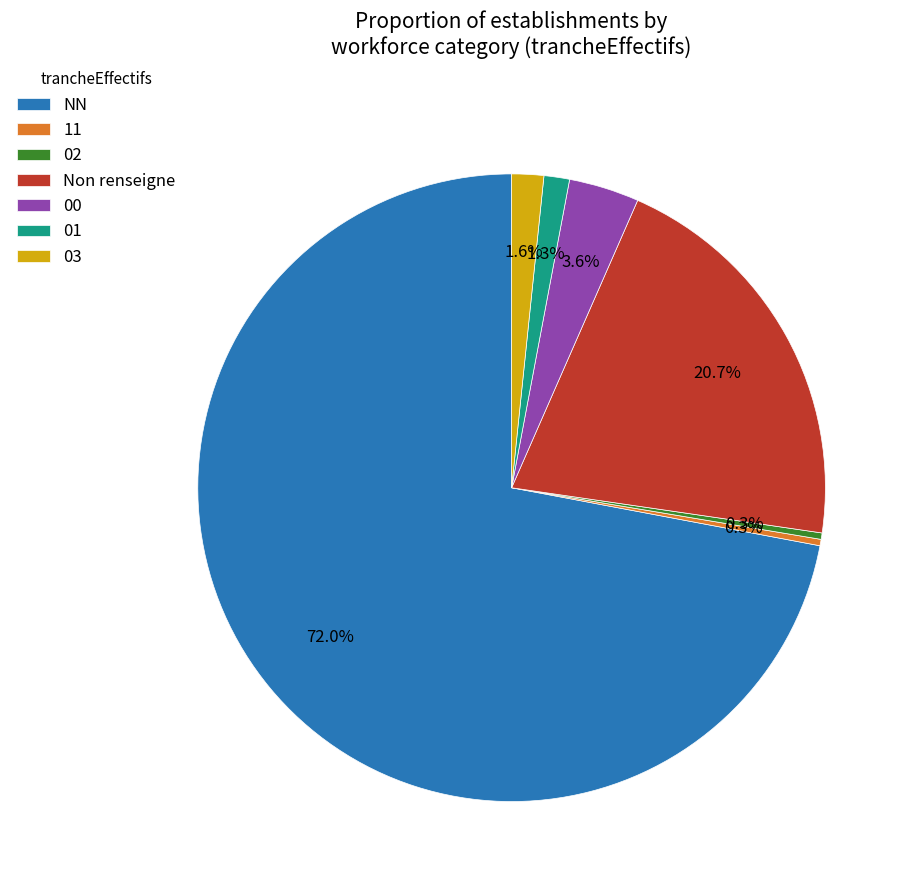

Which slice is the largest?

NN